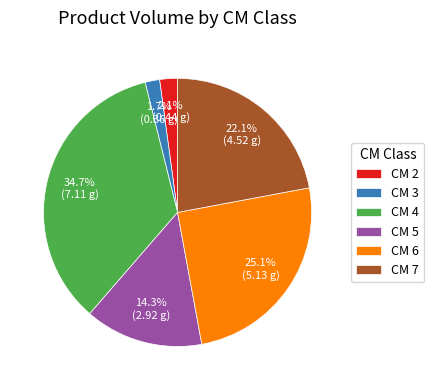

What portion of the pie excludes CM 2?

97.9%